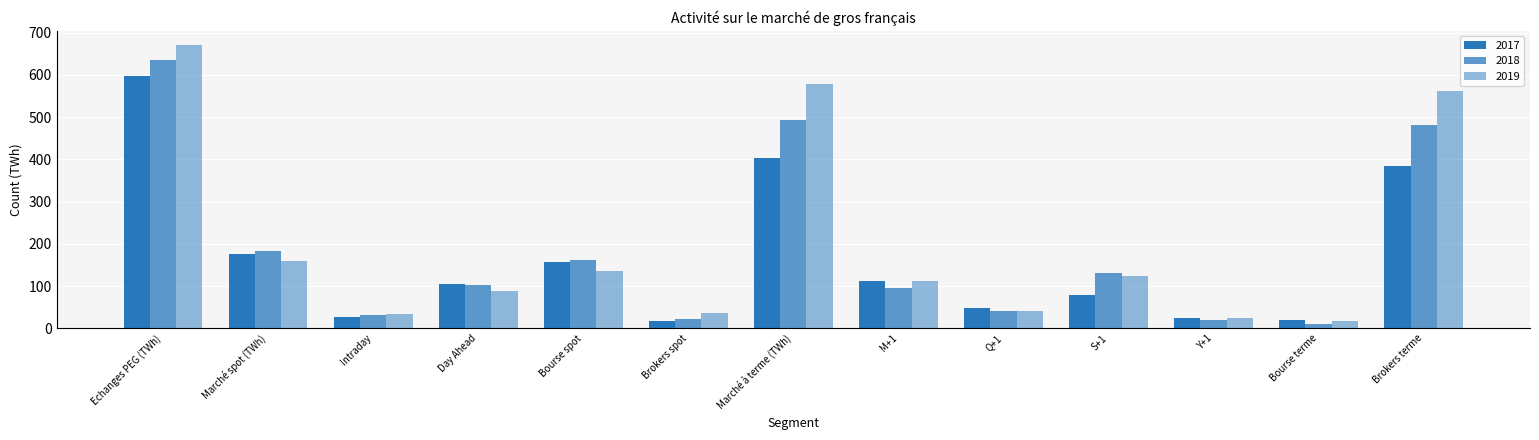

What is the label of the 7th bar from the left?

Marché à terme (TWh)